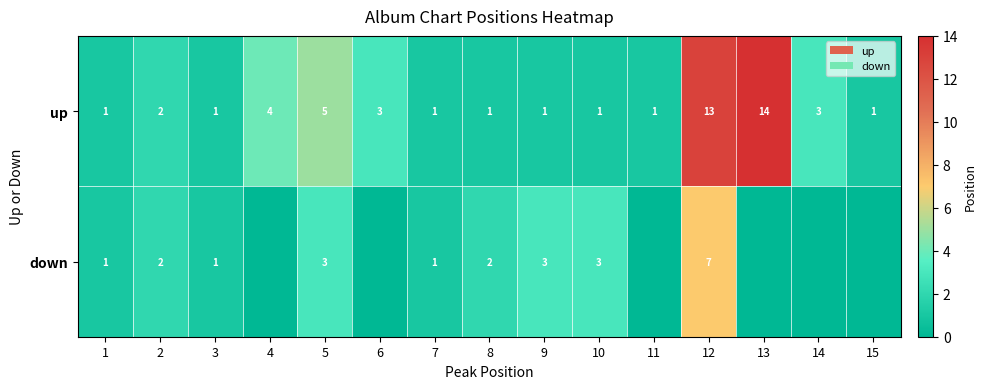

What is the greatest value displayed?

14